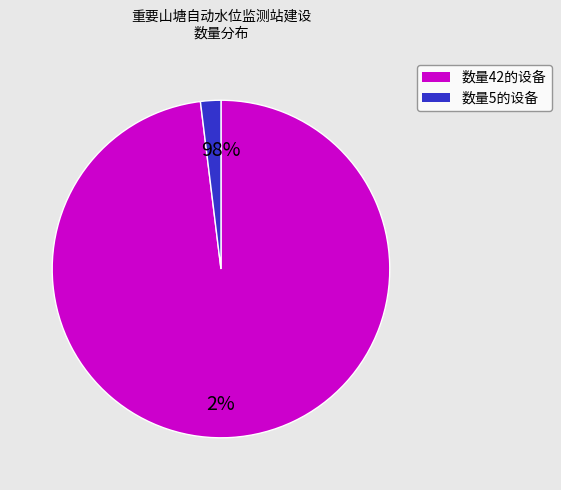

Is there any slice that represents more than half of the pie?

Yes